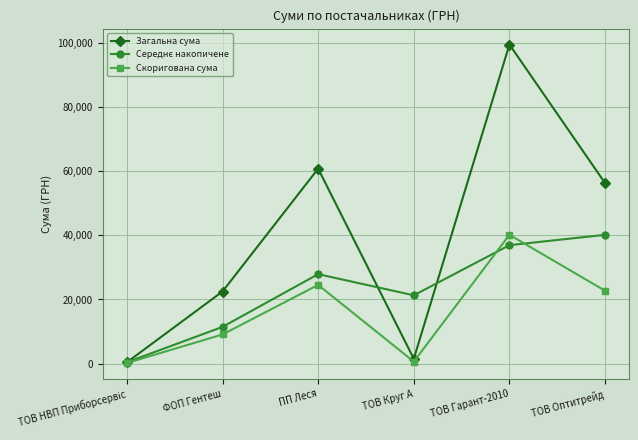

How many lines are shown in the chart?

3